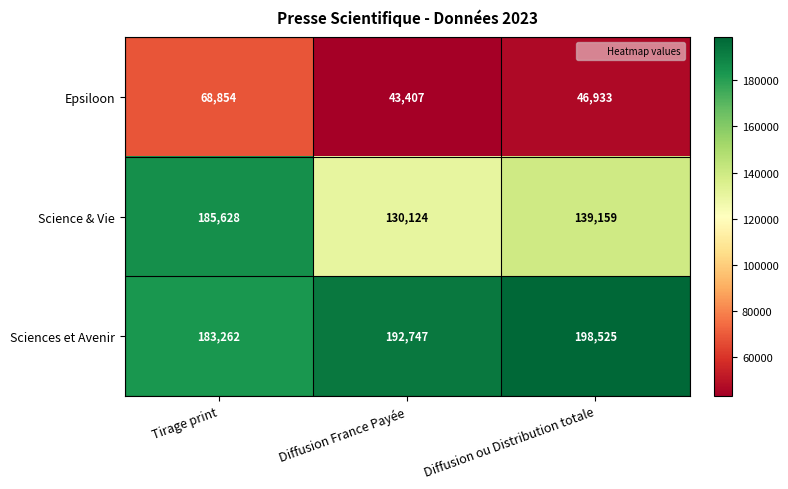

At how many categories does at least one series exceed 93677?

3